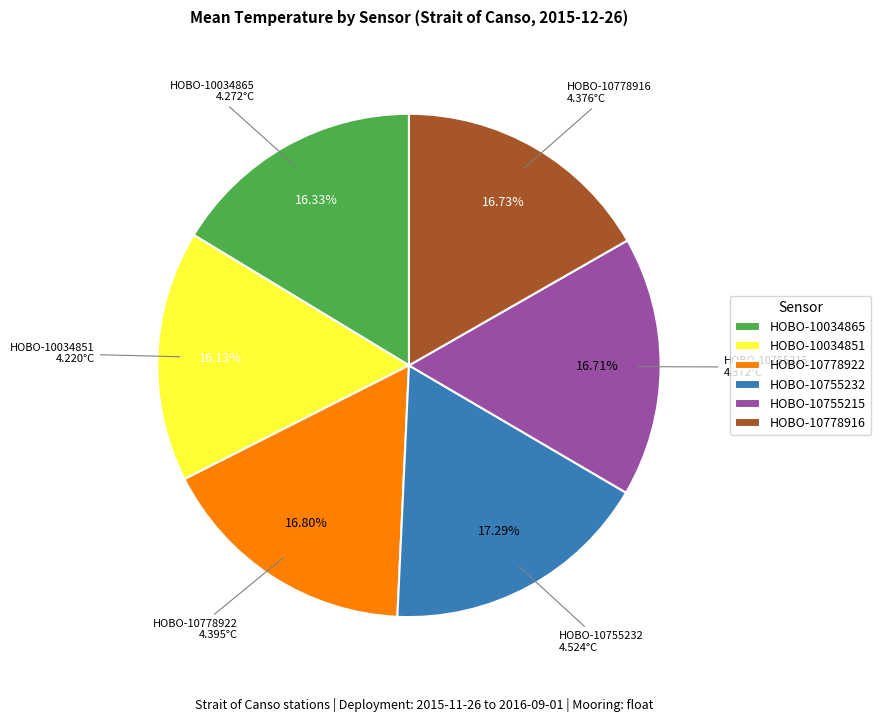

Is the sum of HOBO-10755232 and HOBO-10034851 greater than half?

No